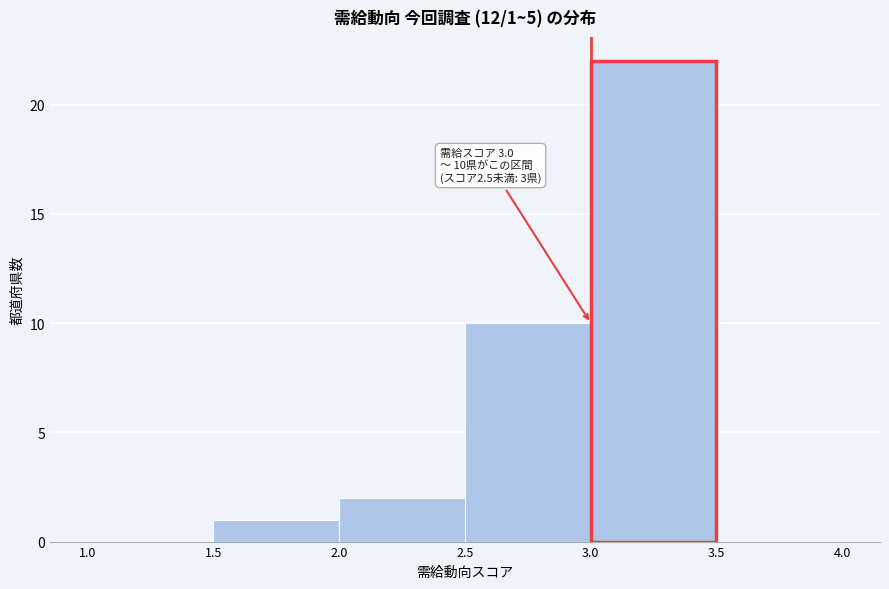

Which range on the x-axis has the tallest bar?

3.0 to 3.5